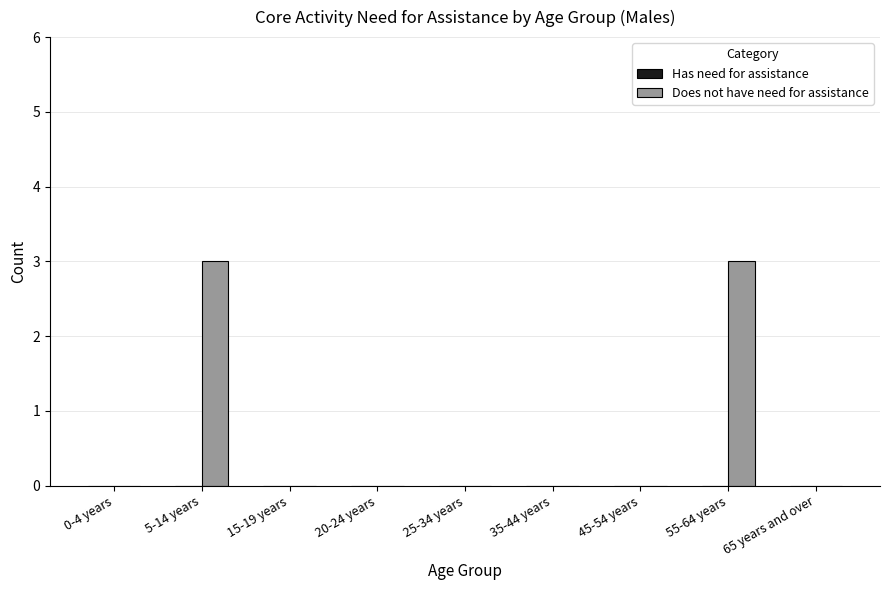

The chart shows a value of 0 at 20-24 years. True or false?

True